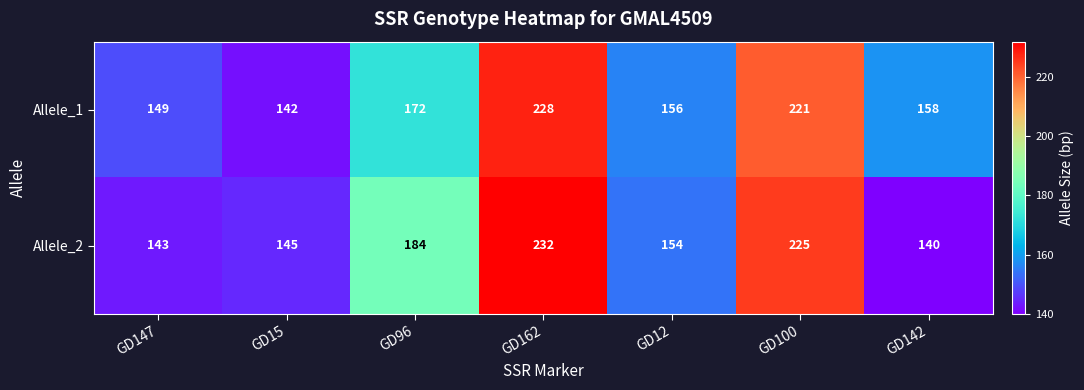

What is the difference between the maximum and second lowest values in the Allele_2 series?

89